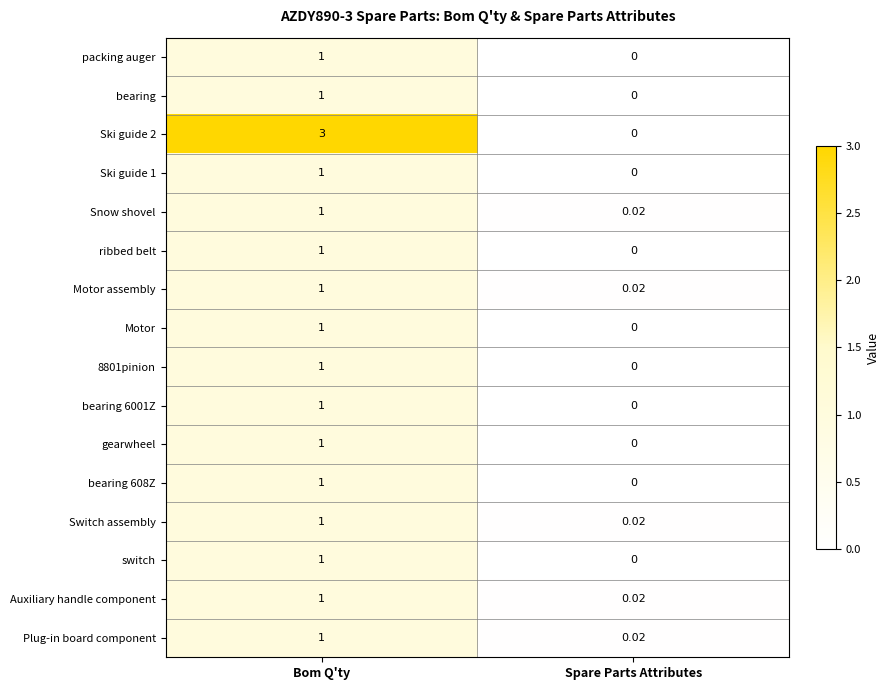

Which category has the highest value in the Ski guide 1 series?

Bom Q'ty